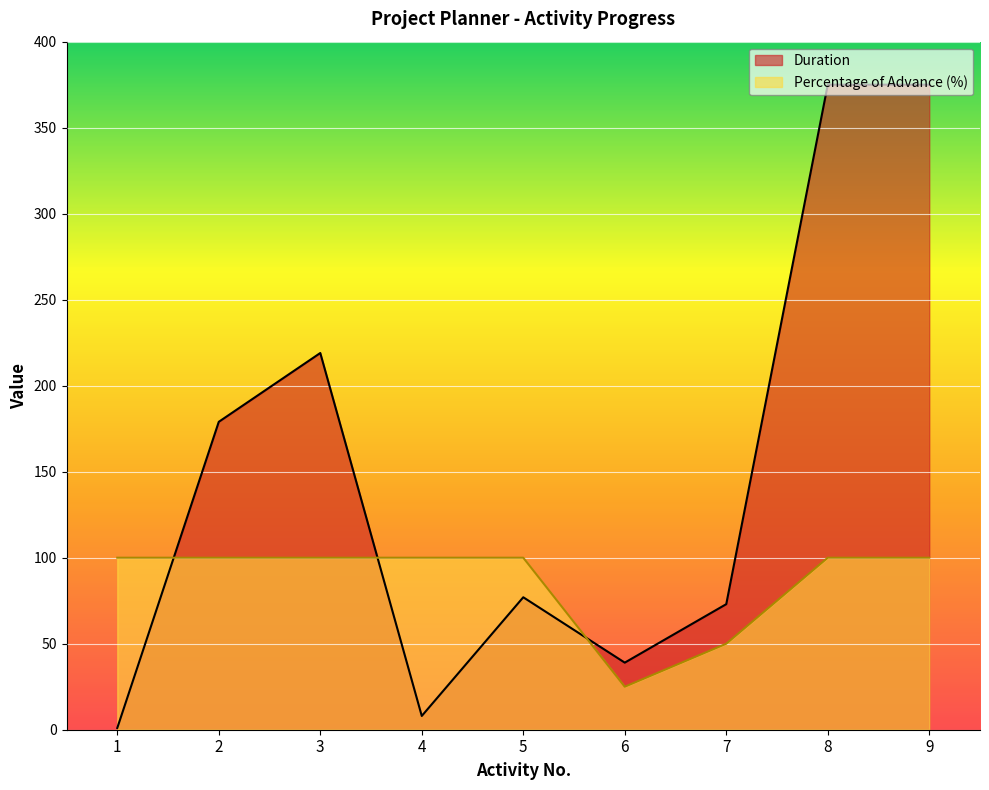

Reading right to left, transcribe all the data shown in this chart.

Duration: 9=375	8=375	7=73	6=39	5=77	4=8	3=219	2=179	1=1
Percentage of Advance: 9=100	8=100	7=50	6=25	5=100	4=100	3=100	2=100	1=100